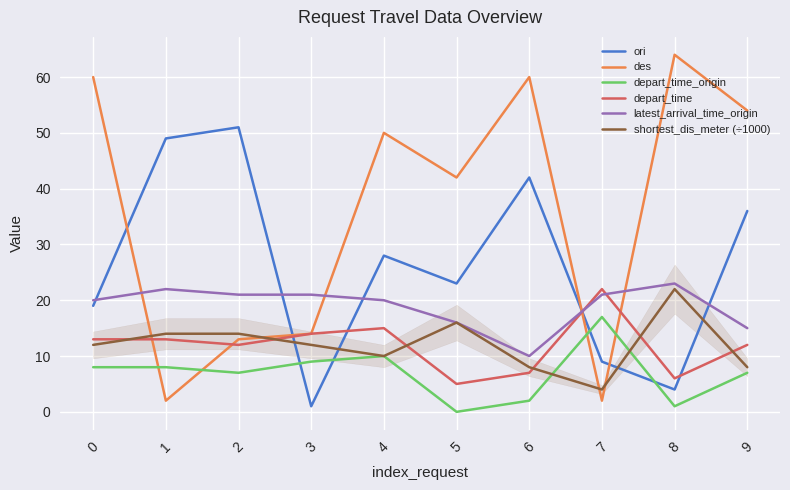

Reading left to right, what are all the values shown in this chart?

ori: 0=19	1=49	2=51	3=1	4=28	5=23	6=42	7=9	8=4	9=36
des: 0=60	1=2	2=13	3=14	4=50	5=42	6=60	7=2	8=64	9=54
depart_time_origin: 0=8	1=8	2=7	3=9	4=10	5=0	6=2	7=17	8=1	9=7
depart_time: 0=13	1=13	2=12	3=14	4=15	5=5	6=7	7=22	8=6	9=12
latest_arrival_time_origin: 0=20	1=22	2=21	3=21	4=20	5=16	6=10	7=21	8=23	9=15
shortest_dis_meter (÷1000): 0=12	1=14	2=14	3=12	4=10	5=16	6=8	7=4	8=22	9=8